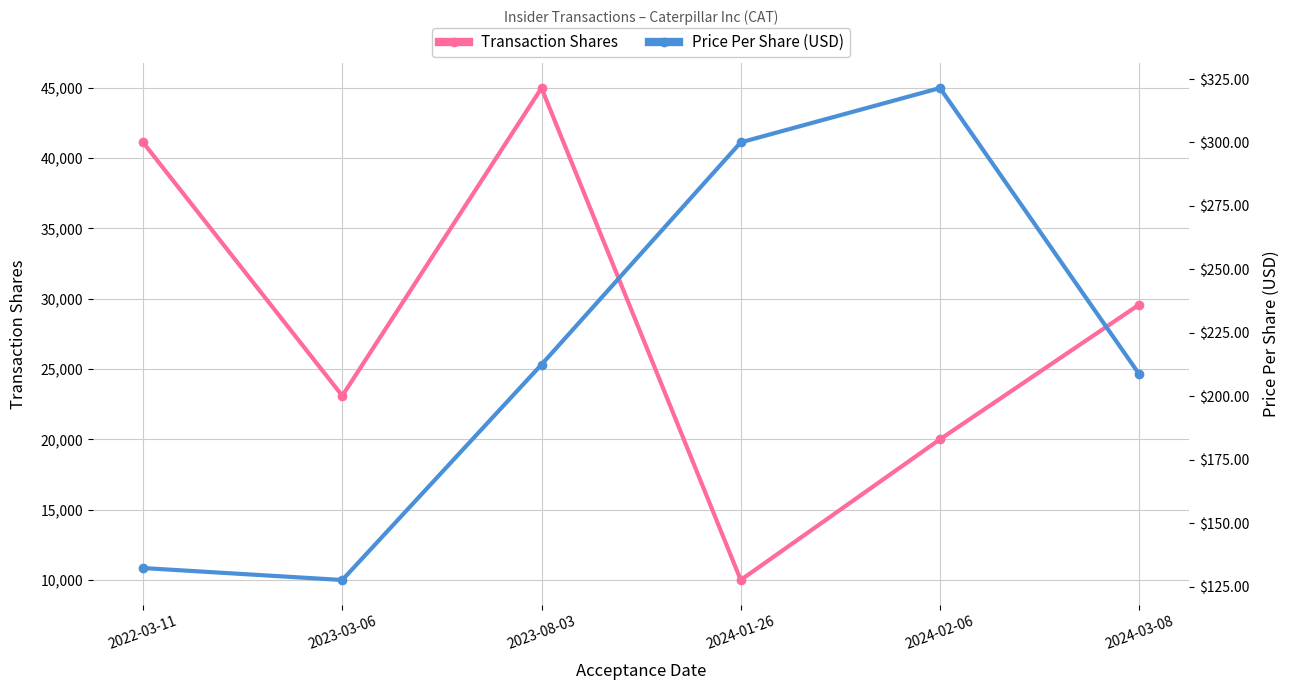

True or false: Price Per Share (USD) and Transaction Shares intersect in this chart.

False